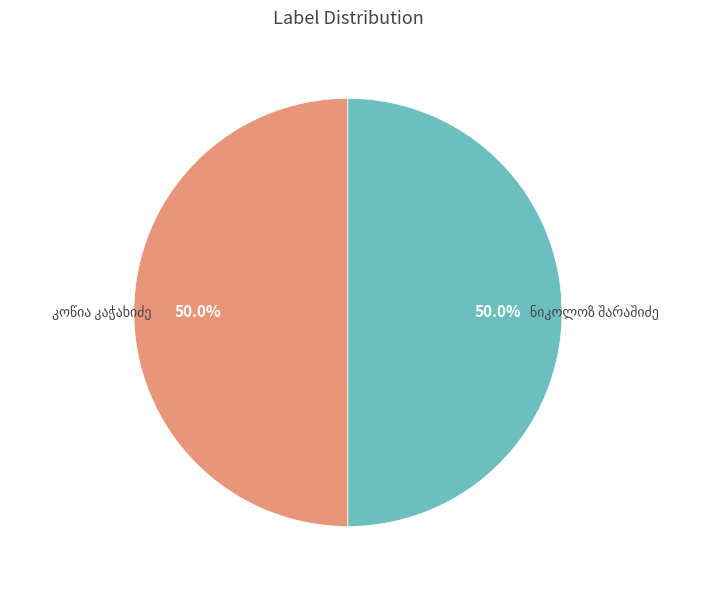

To the nearest percent, what portion does კოწია კაჭახიძე represent?

50%